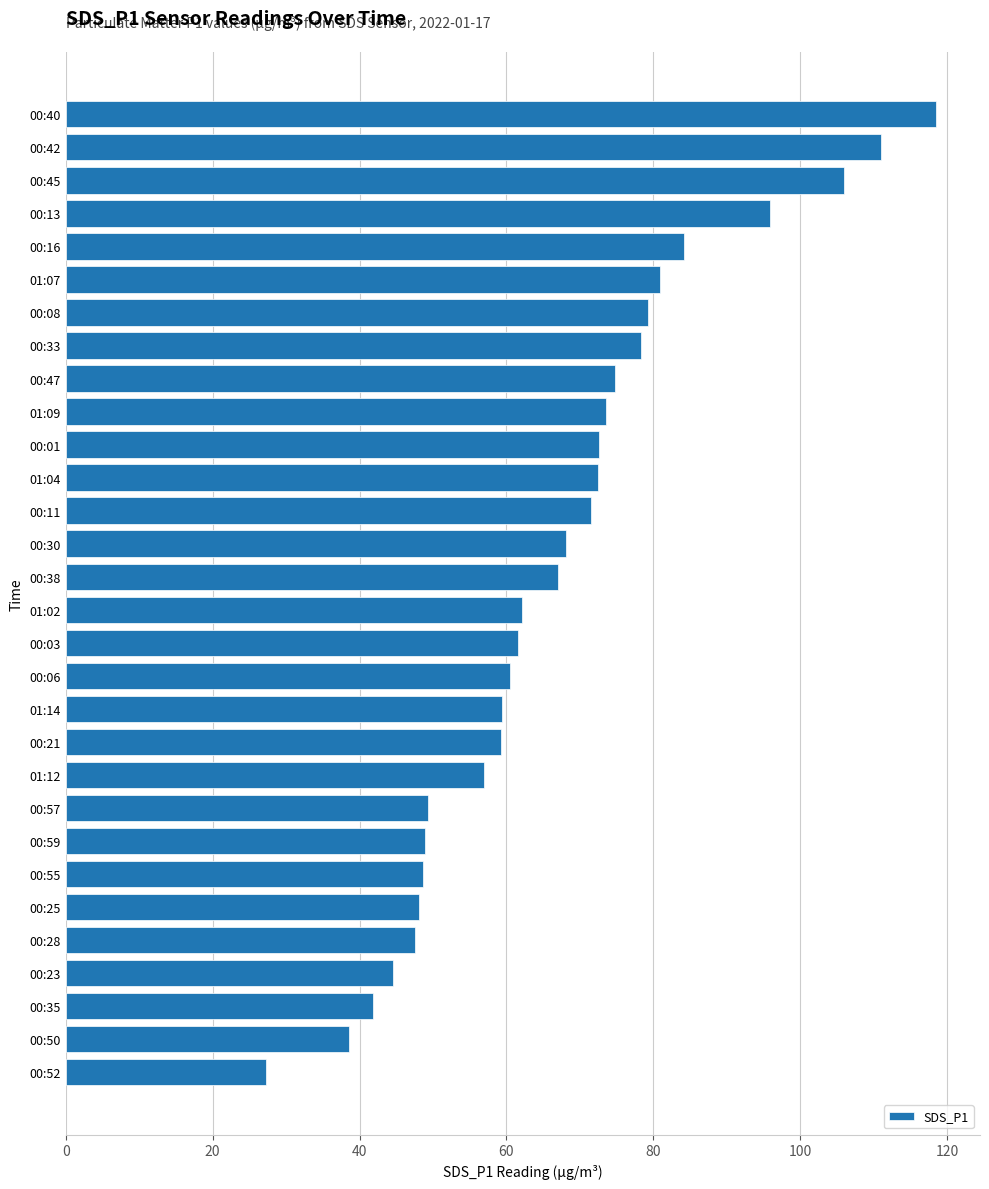

What is the difference between the values at 00:16 and 00:30?

16.0